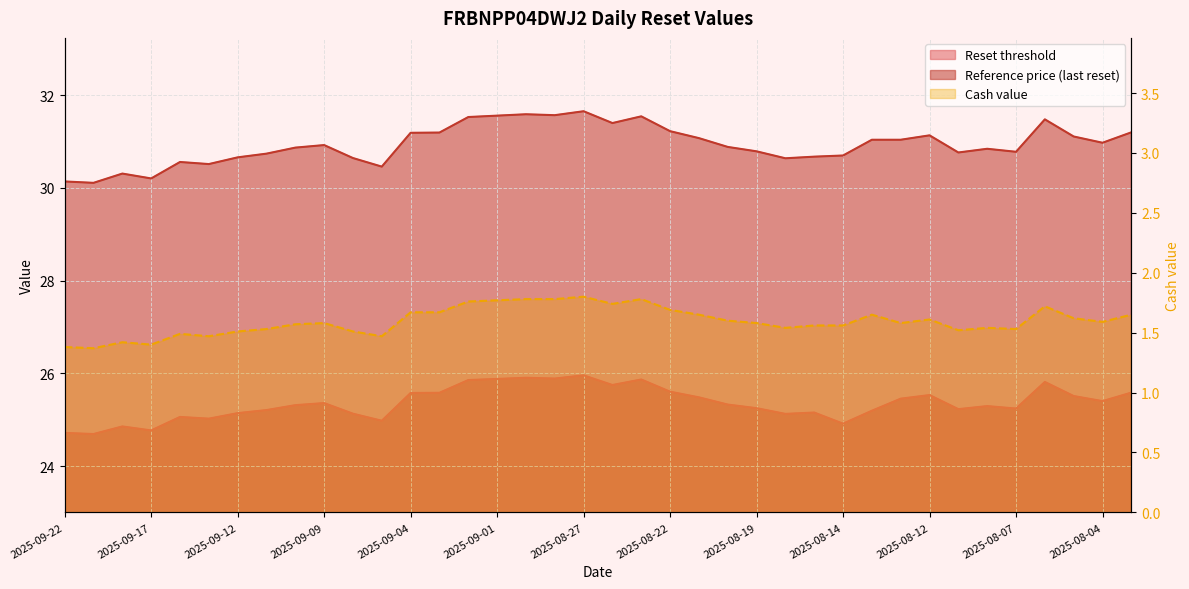

True or false: Reference price (last reset) has a value of 30.9 at 2025-09-10.

True